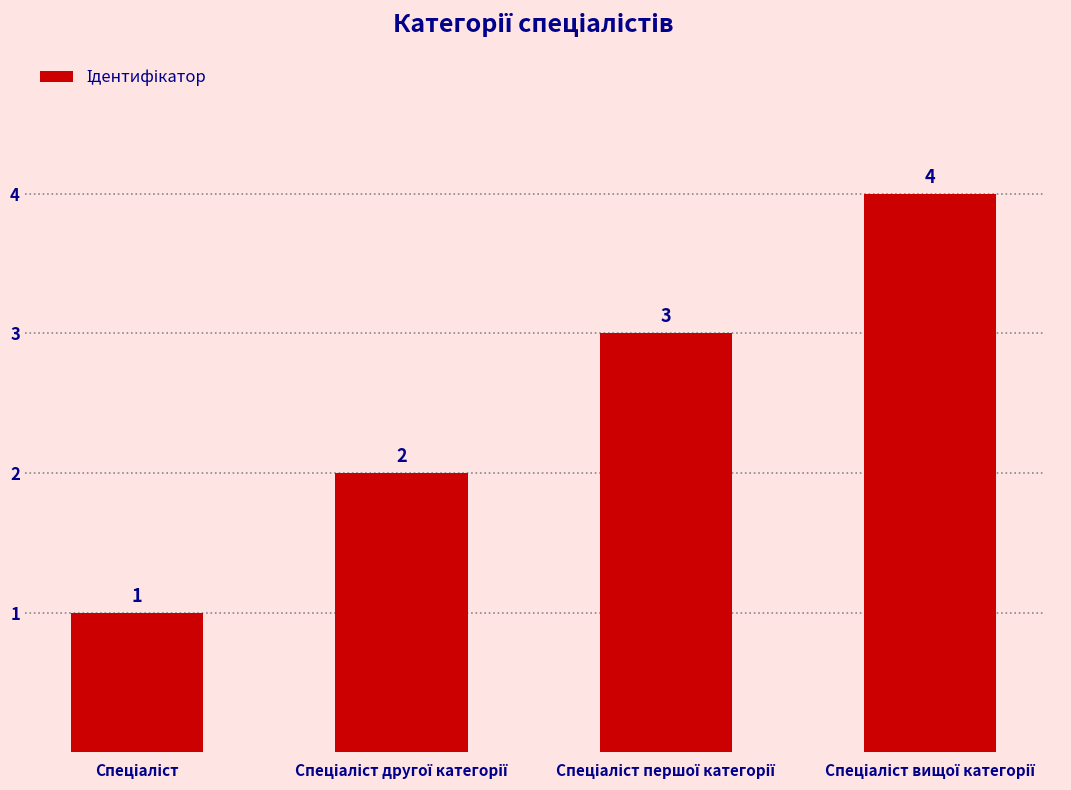

What is the value of the 3rd bar from the left?

3